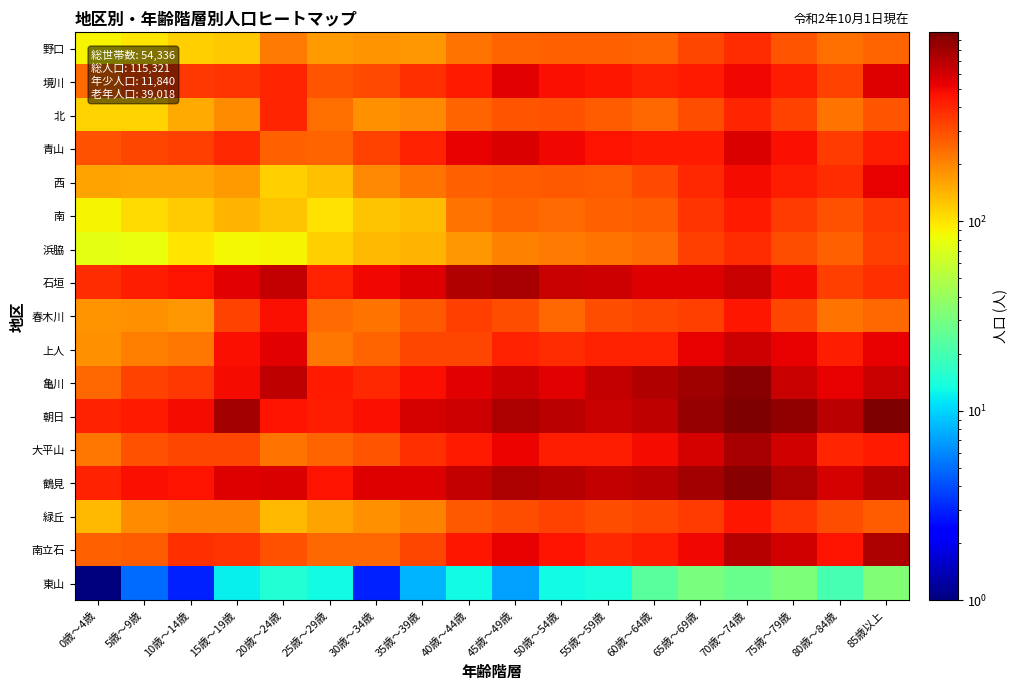

Which label corresponds to the largest value in the chart?

70歳～74歳